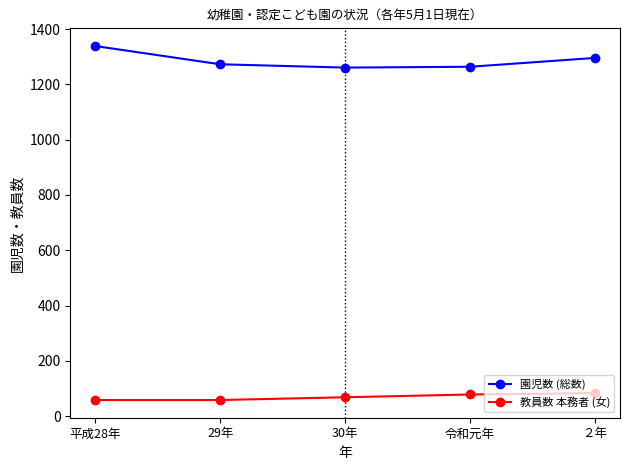

What is the minimum value for 園児数 (総数)?

1261